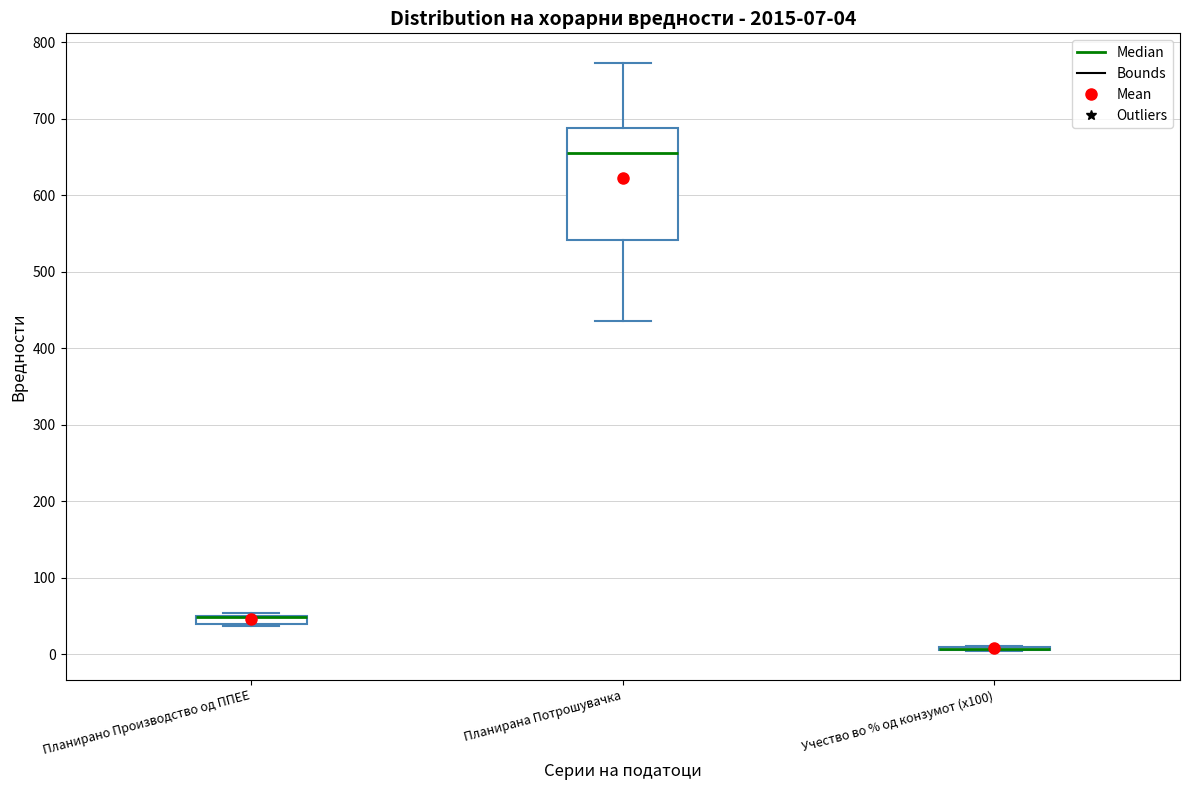

Which box is the tallest, from its lower edge to its upper edge?

Планирана Потрошувачка